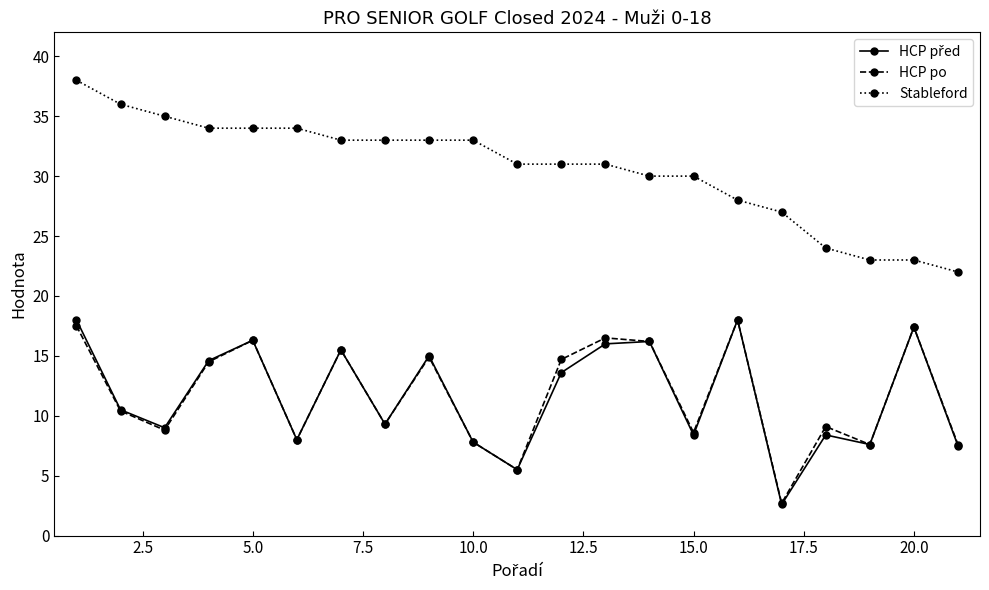

True or false: Stableford and HCP po cross at least once.

False